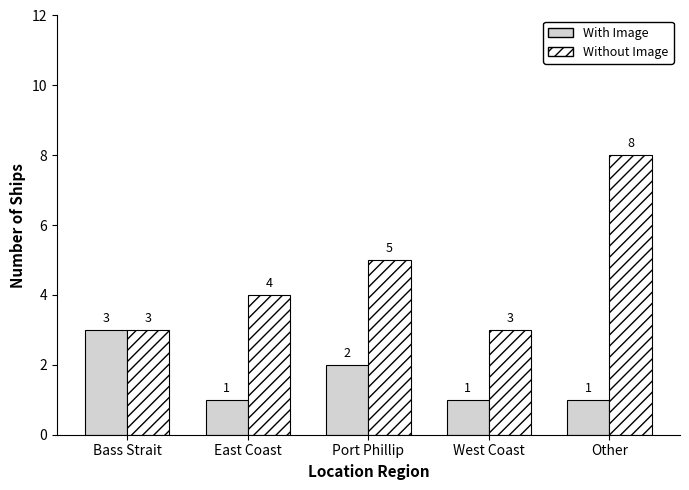

Reading left to right, extract all data points from this chart.

With Image: 3	1	2	1	1
Without Image: 3	4	5	3	8